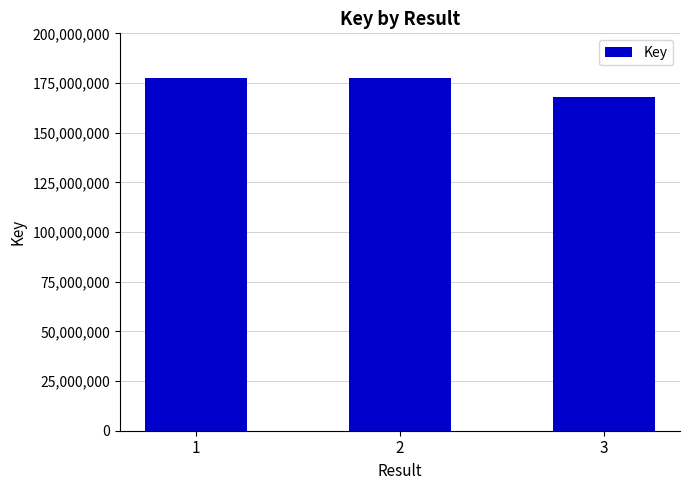

Between 1 and 3, which is larger?

1